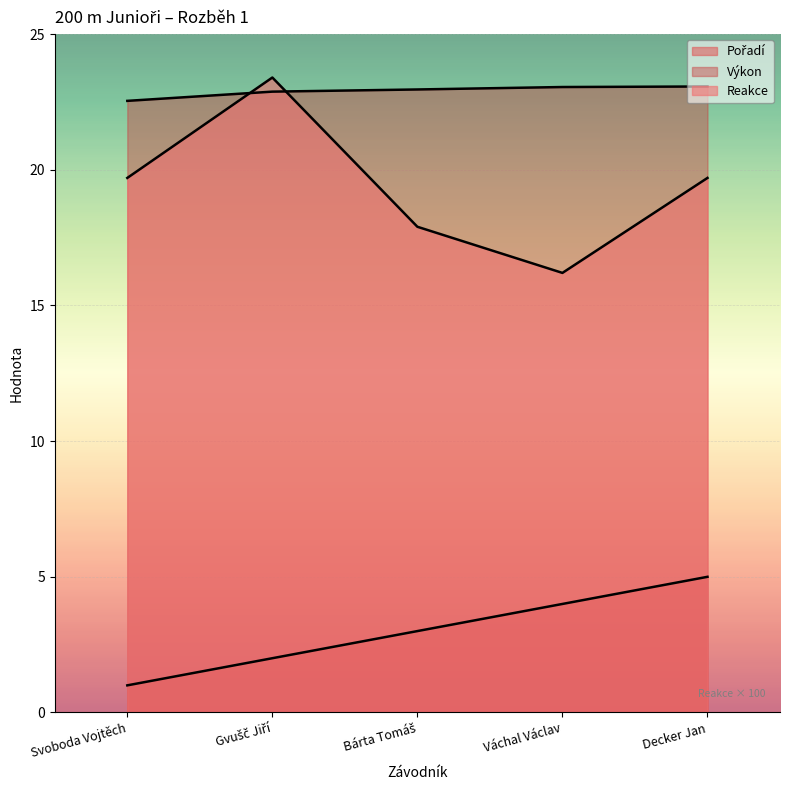

What is the value of the Pořadí point at the 5th from the left?

5.0